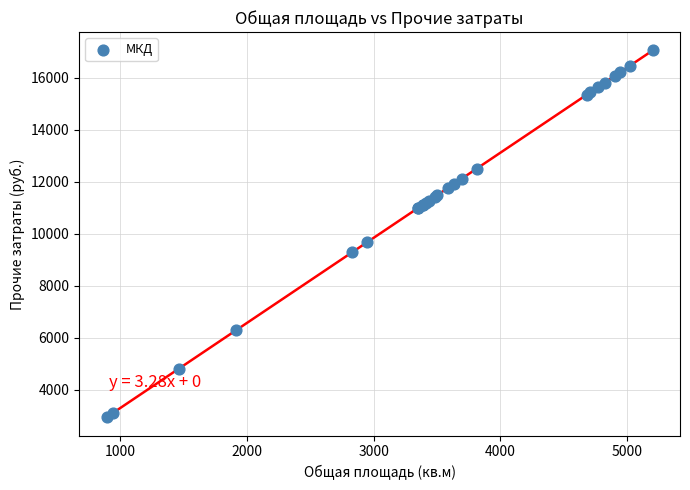

What Y value in the scatter plot is closest to 9992?

9668.7